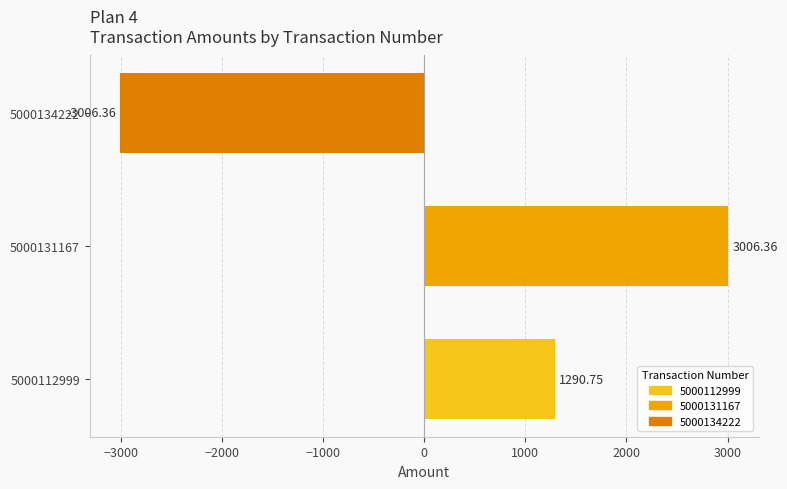

What is the difference between the second highest and minimum values?

4297.1